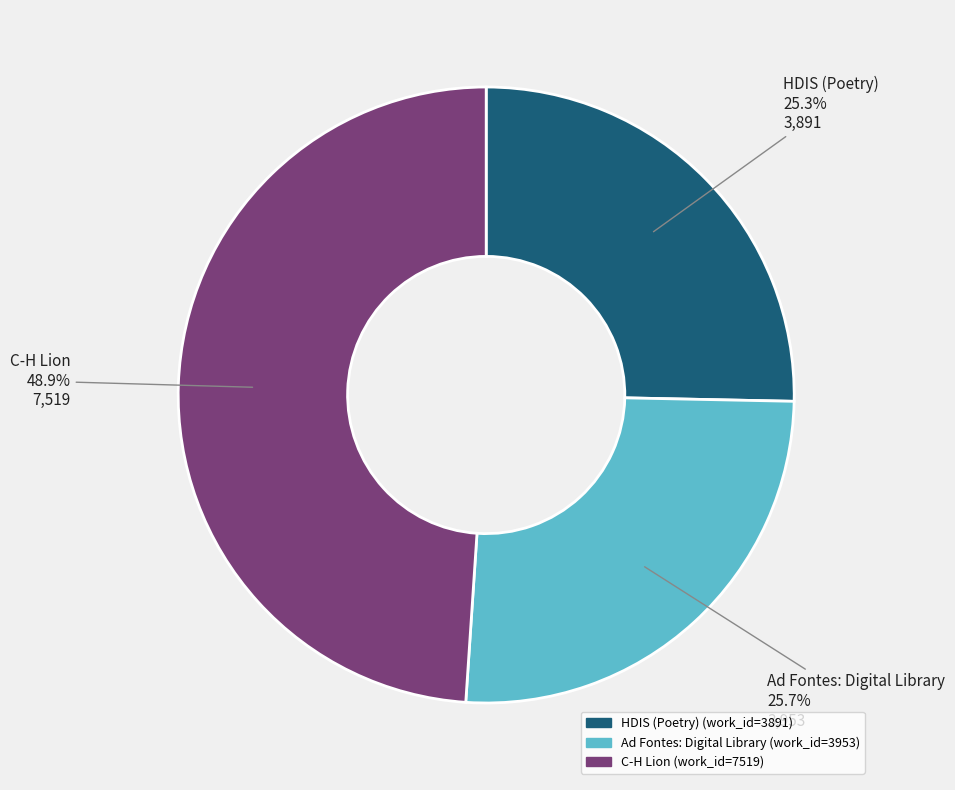

What percentage do C-H Lion and Ad Fontes: Digital Library together represent?

74.7%